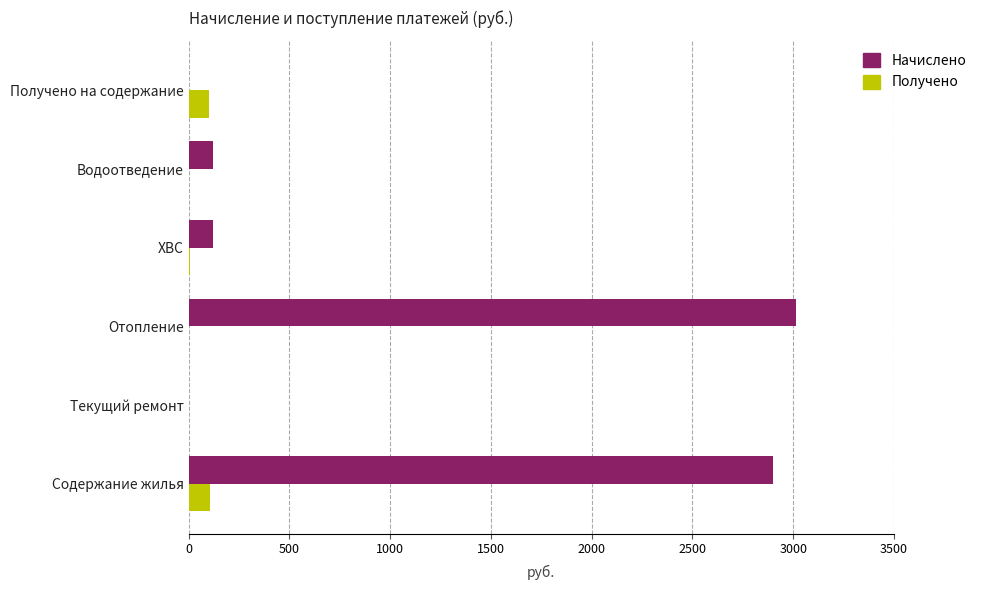

What is the sum of the Получено values at Водоотведение and Получено на содержание?

103.6